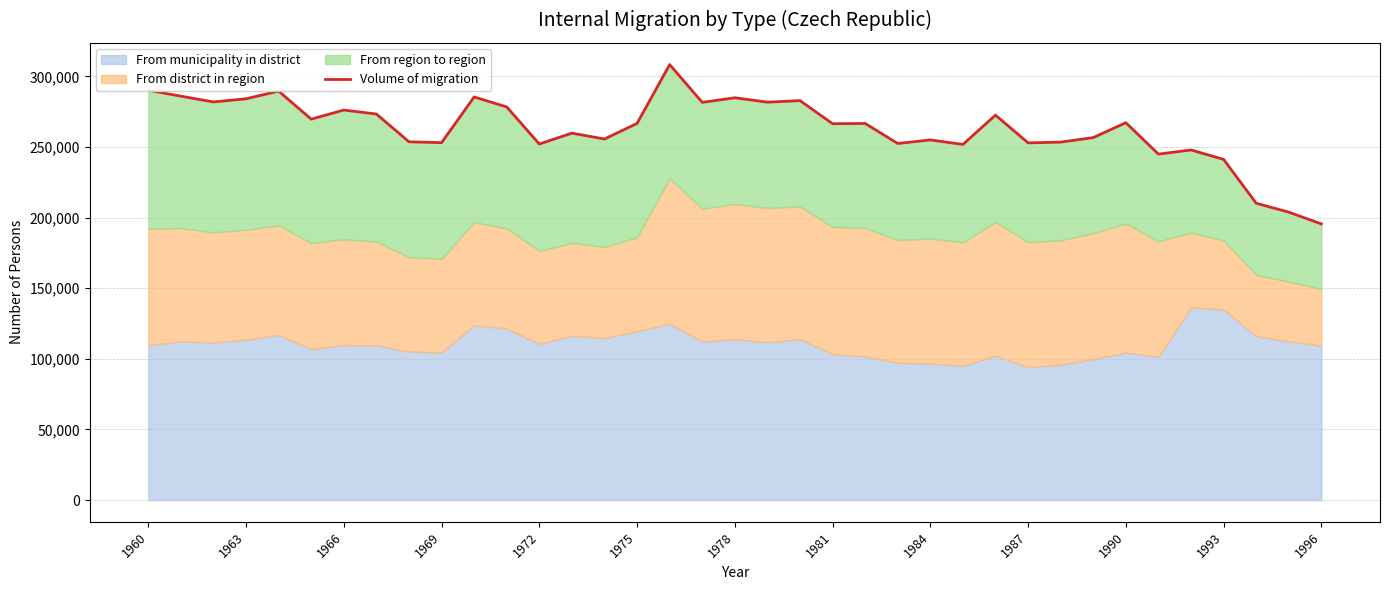

What is the change in value from 1984 to 1996?

-59489